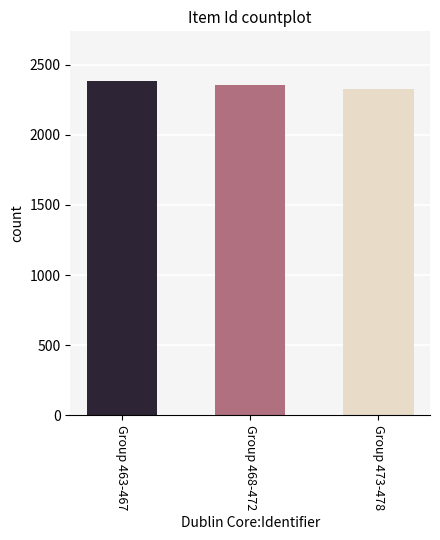

Does the chart contain any negative values?

No